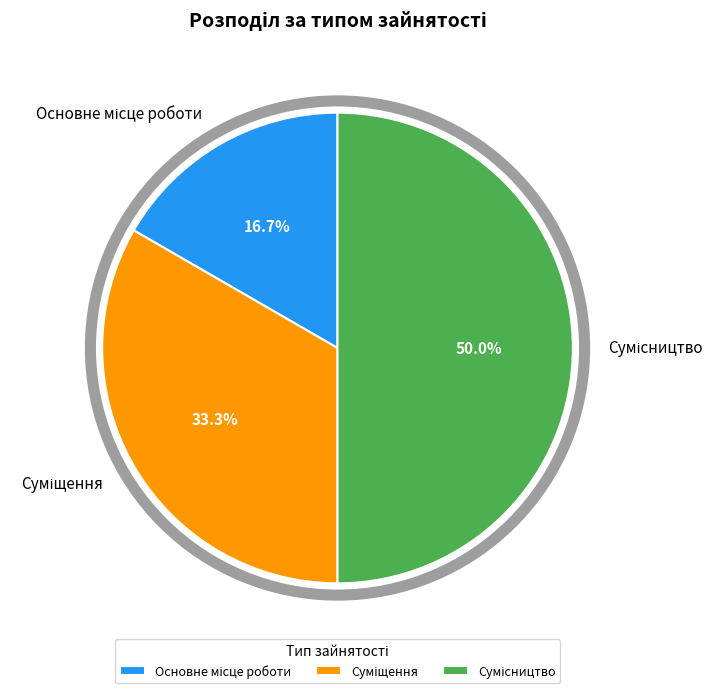

To the nearest percent, what percentage of the pie is Сумісництво?

50%